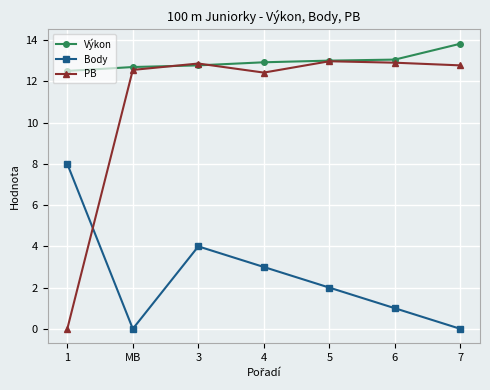

At which category is the sum across all series the highest?

3